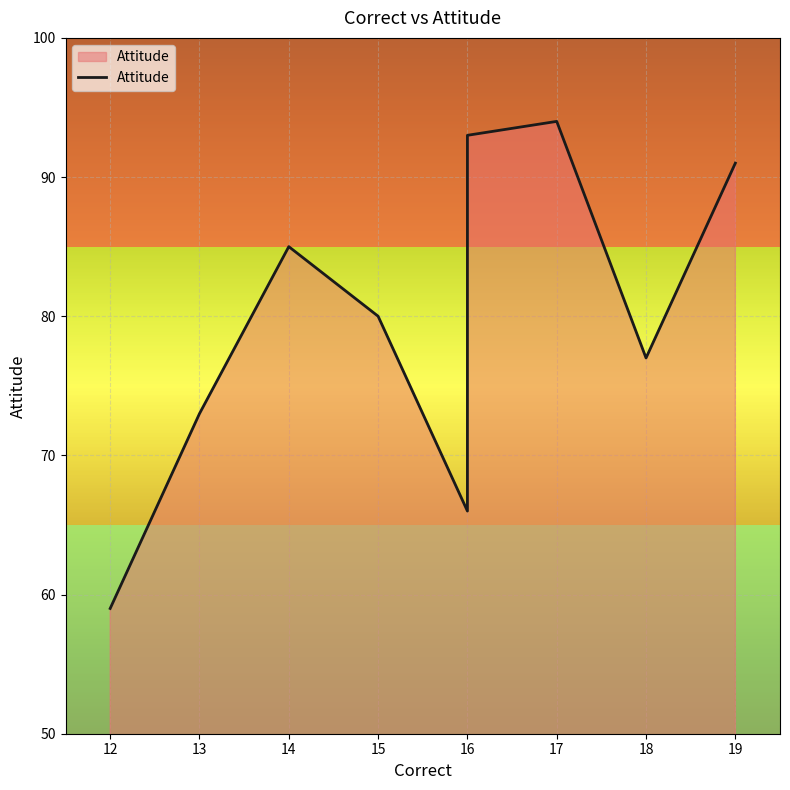

True or false: there are more than 2 points higher than both neighbors.

False